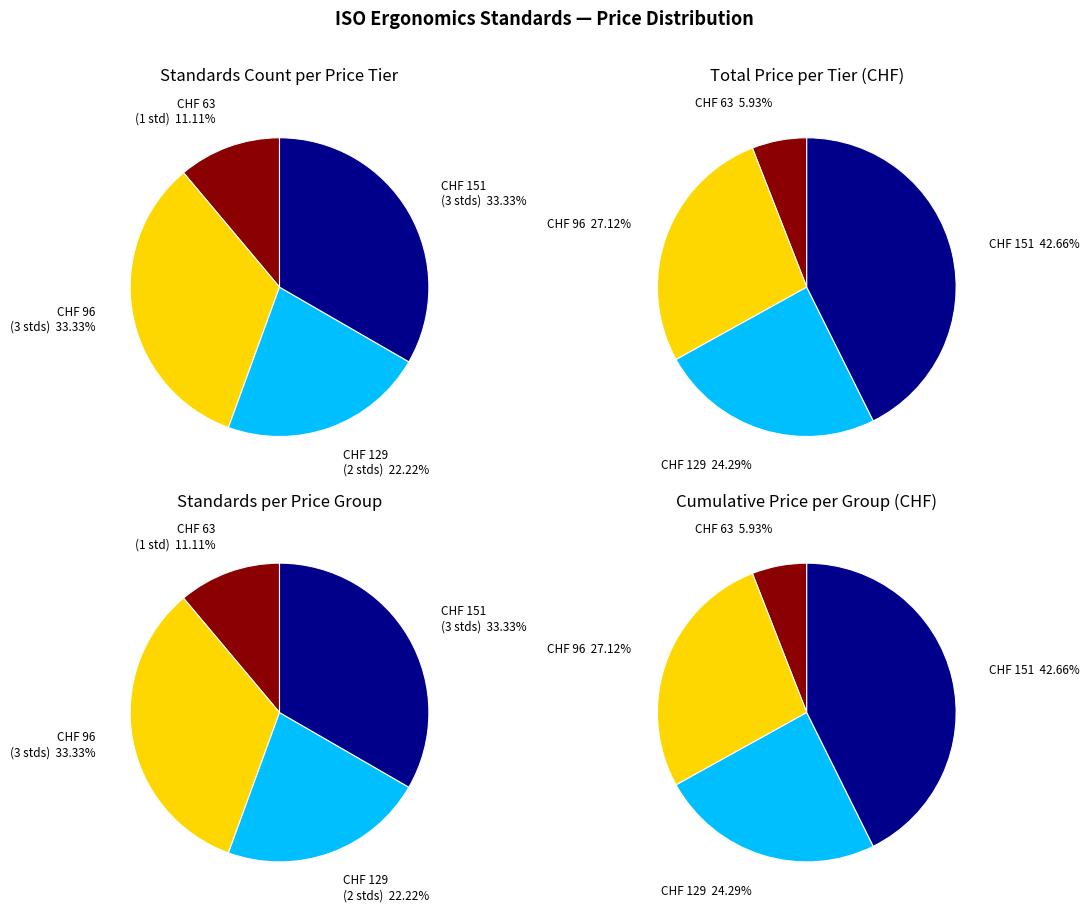

Combined, do ISO 10075-1:2017 and ISO 6385:2016 account for over 50%?

No